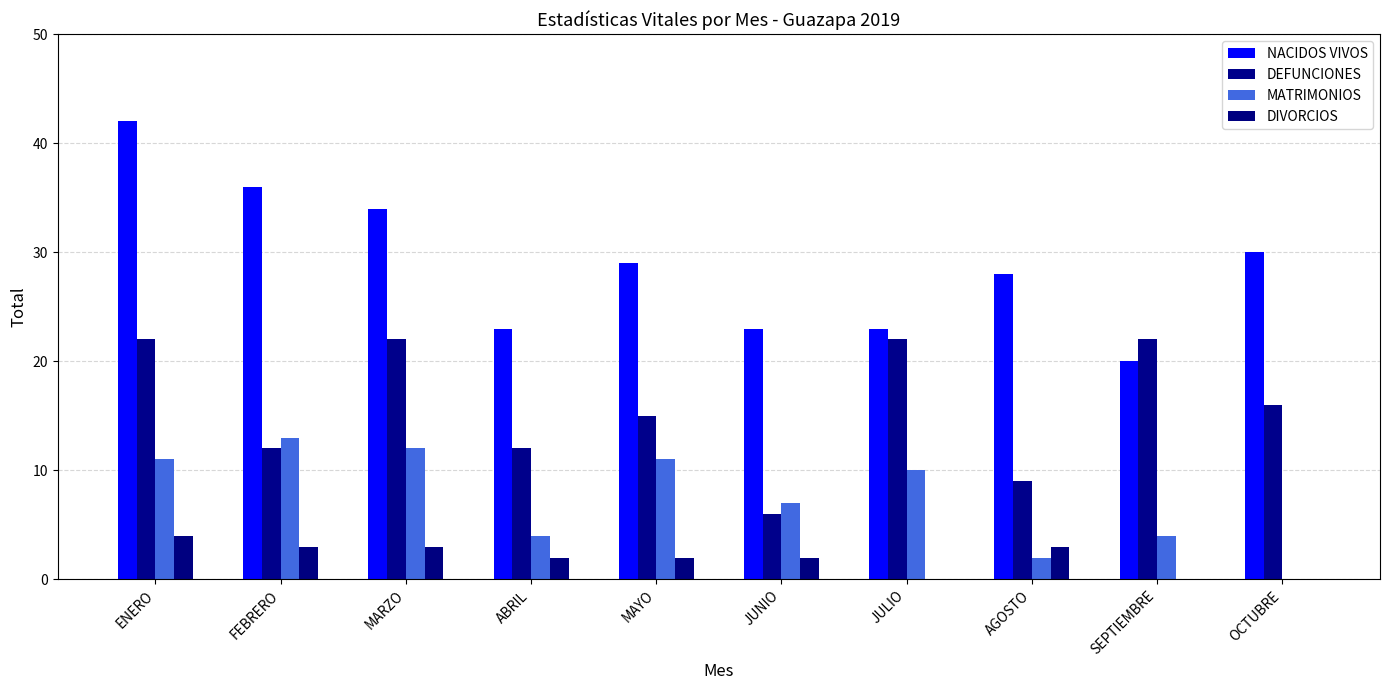

What value does the NACIDOS VIVOS series have at ENERO, to the nearest 5?

40